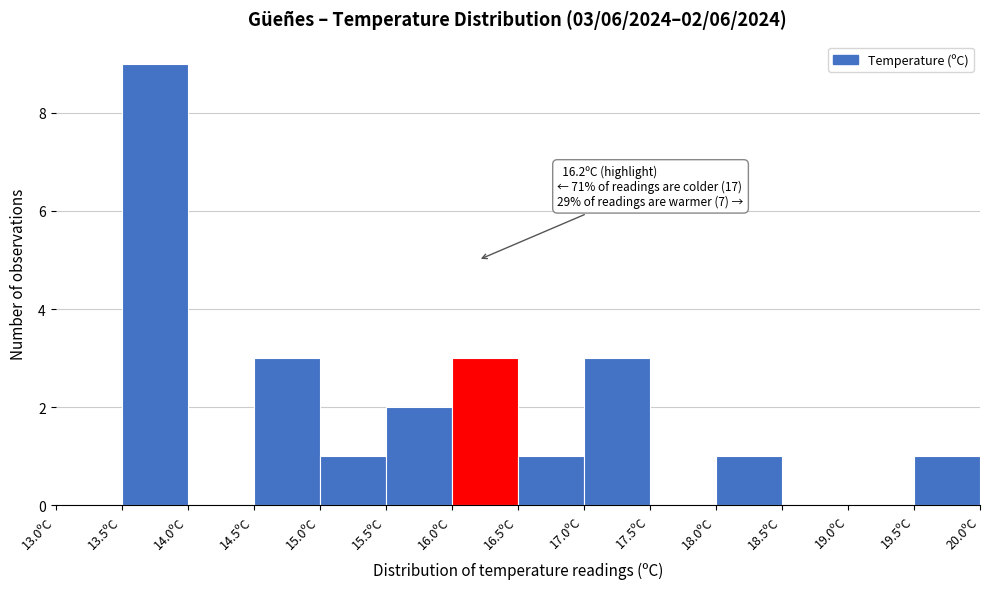

Over which range of the x-axis is the bar tallest?

13.5 to 14.0